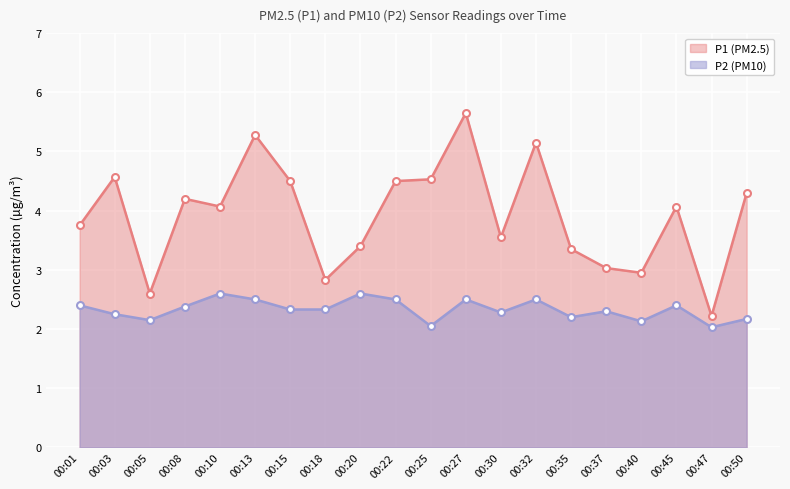

True or false: P2 and P1 cross at least once.

False